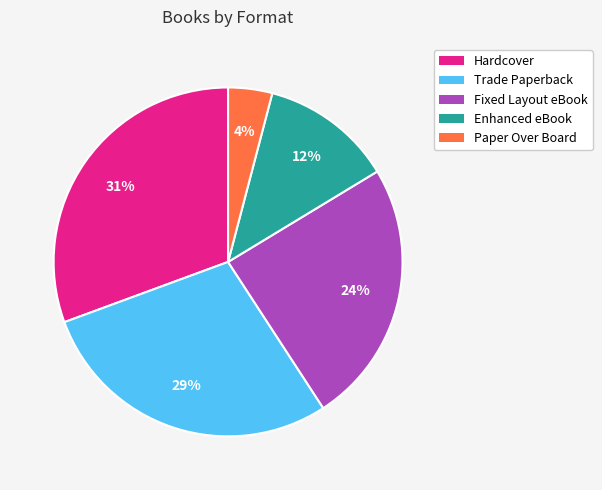

To the nearest percent, what percentage of the pie is Paper Over Board?

4%